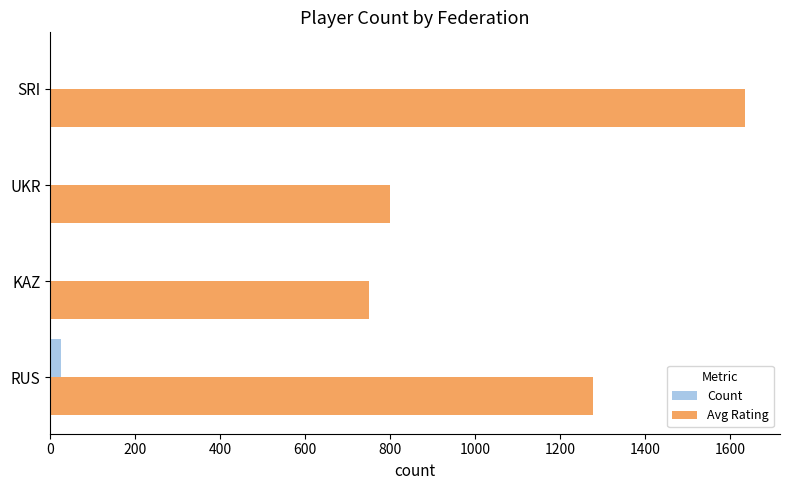

Which category has the highest value across all series?

SRI